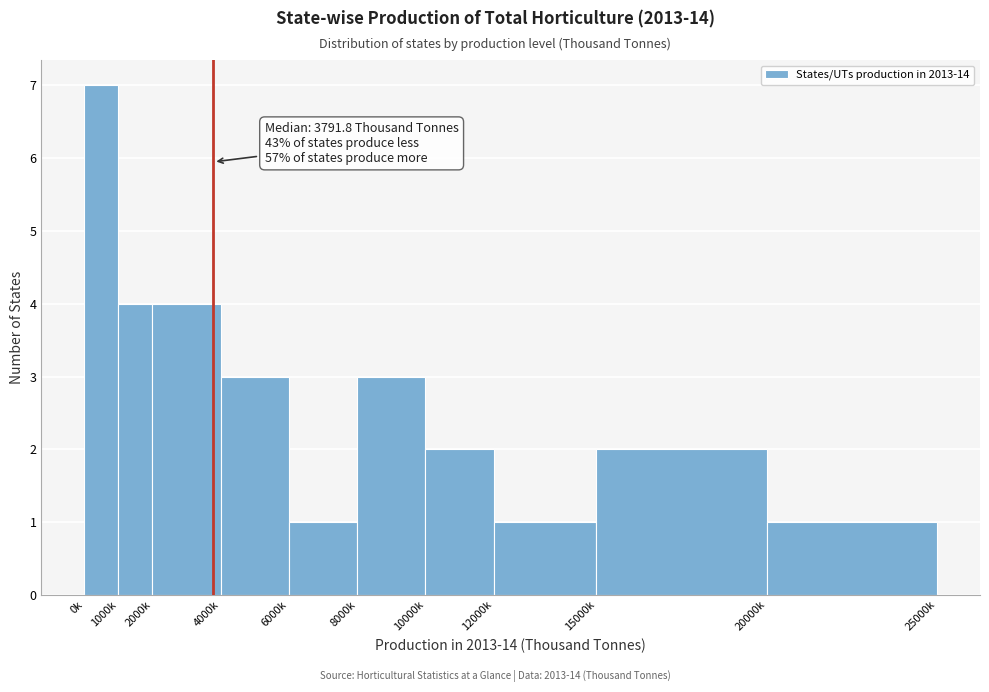

Reading right to left, list all the values displayed in this chart.

20000k=1	15000k=2	12000k=1	10000k=2	8000k=3	6000k=1	4000k=3	2000k=4	1000k=4	0k=7